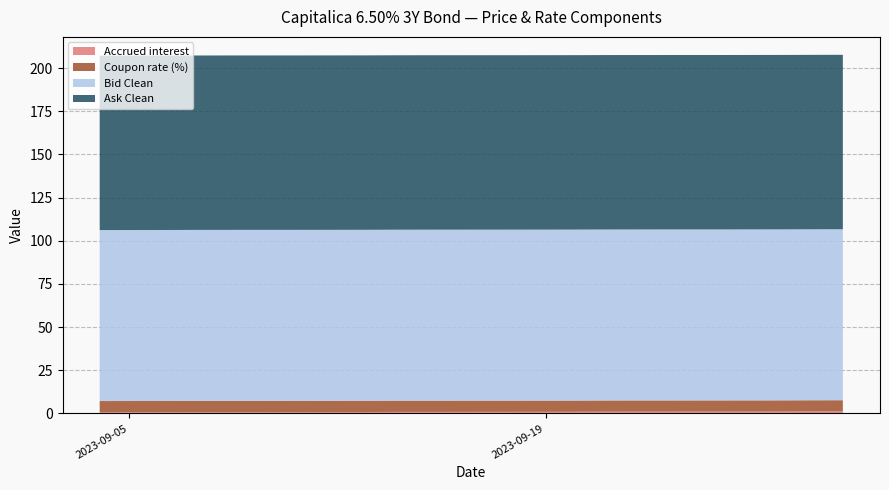

Reading left to right, transcribe all the data shown in this chart.

Accrued interest: 2023-09-04=0.7	2023-09-05=0.7	2023-09-06=0.7	2023-09-07=0.8	2023-09-08=0.8	2023-09-11=0.8	2023-09-12=0.8	2023-09-13=0.8	2023-09-14=0.9	2023-09-15=0.9	2023-09-18=0.9	2023-09-19=0.9	2023-09-20=1.0	2023-09-21=1.0	2023-09-22=1.0	2023-09-25=1.0	2023-09-26=1.1	2023-09-27=1.1	2023-09-28=1.1	2023-09-29=1.1
Coupon rate (%): 2023-09-04=6.5	2023-09-05=6.5	2023-09-06=6.5	2023-09-07=6.5	2023-09-08=6.5	2023-09-11=6.5	2023-09-12=6.5	2023-09-13=6.5	2023-09-14=6.5	2023-09-15=6.5	2023-09-18=6.5	2023-09-19=6.5	2023-09-20=6.5	2023-09-21=6.5	2023-09-22=6.5	2023-09-25=6.5	2023-09-26=6.5	2023-09-27=6.5	2023-09-28=6.5	2023-09-29=6.5
Bid Clean: 2023-09-04=99.0	2023-09-05=99.0	2023-09-06=99.0	2023-09-07=99.0	2023-09-08=99.0	2023-09-11=99.0	2023-09-12=99.0	2023-09-13=99.0	2023-09-14=99.0	2023-09-15=99.0	2023-09-18=99.0	2023-09-19=99.0	2023-09-20=99.0	2023-09-21=99.0	2023-09-22=99.0	2023-09-25=99.0	2023-09-26=99.0	2023-09-27=99.0	2023-09-28=99.0	2023-09-29=99.0
Ask Clean: 2023-09-04=101.0	2023-09-05=101.0	2023-09-06=101.0	2023-09-07=101.0	2023-09-08=101.0	2023-09-11=101.0	2023-09-12=101.0	2023-09-13=101.0	2023-09-14=101.0	2023-09-15=101.0	2023-09-18=101.0	2023-09-19=101.0	2023-09-20=101.0	2023-09-21=101.0	2023-09-22=101.0	2023-09-25=101.0	2023-09-26=101.0	2023-09-27=101.0	2023-09-28=101.0	2023-09-29=101.0